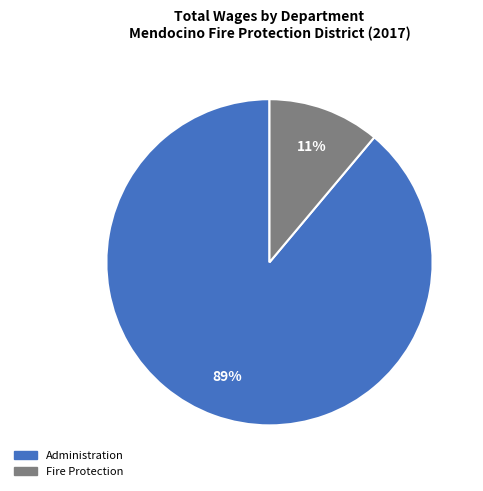

To the nearest percent, what is the difference between the largest and smallest slice percentages?

78%